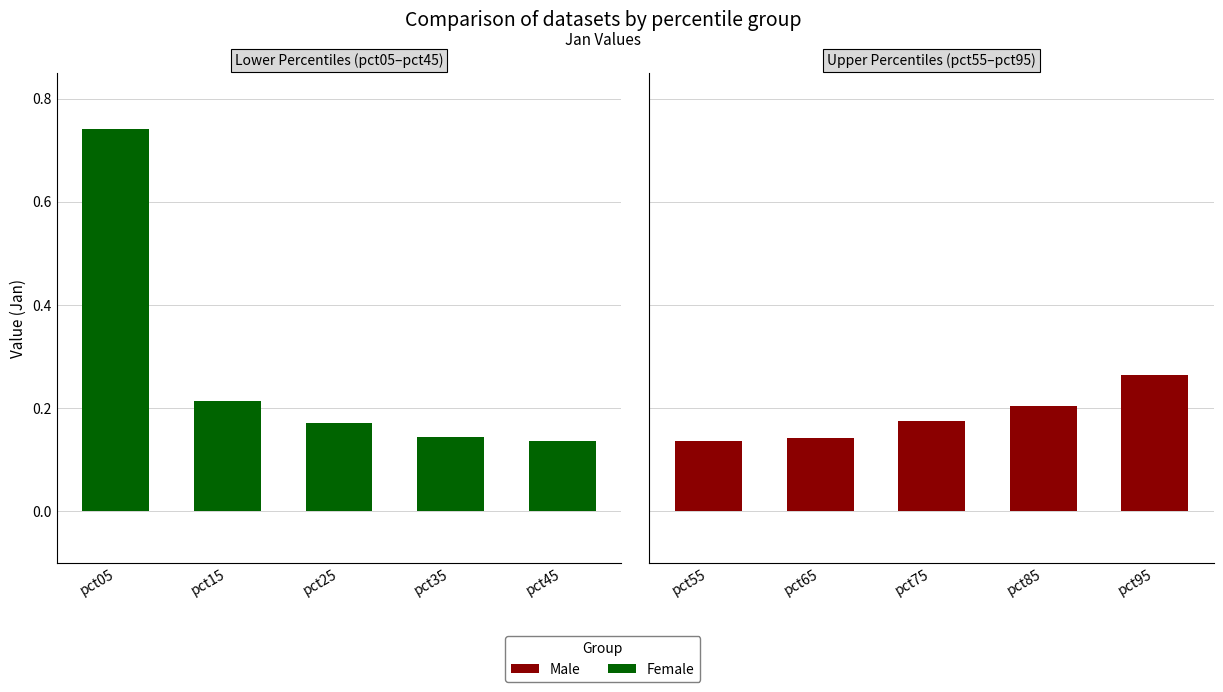

Rank the series by their average value, from highest to lowest.

Female, Male